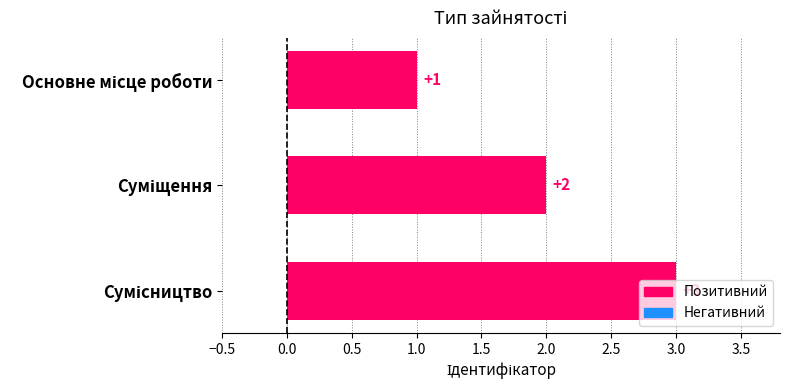

How many values are between 1 and 3?

3